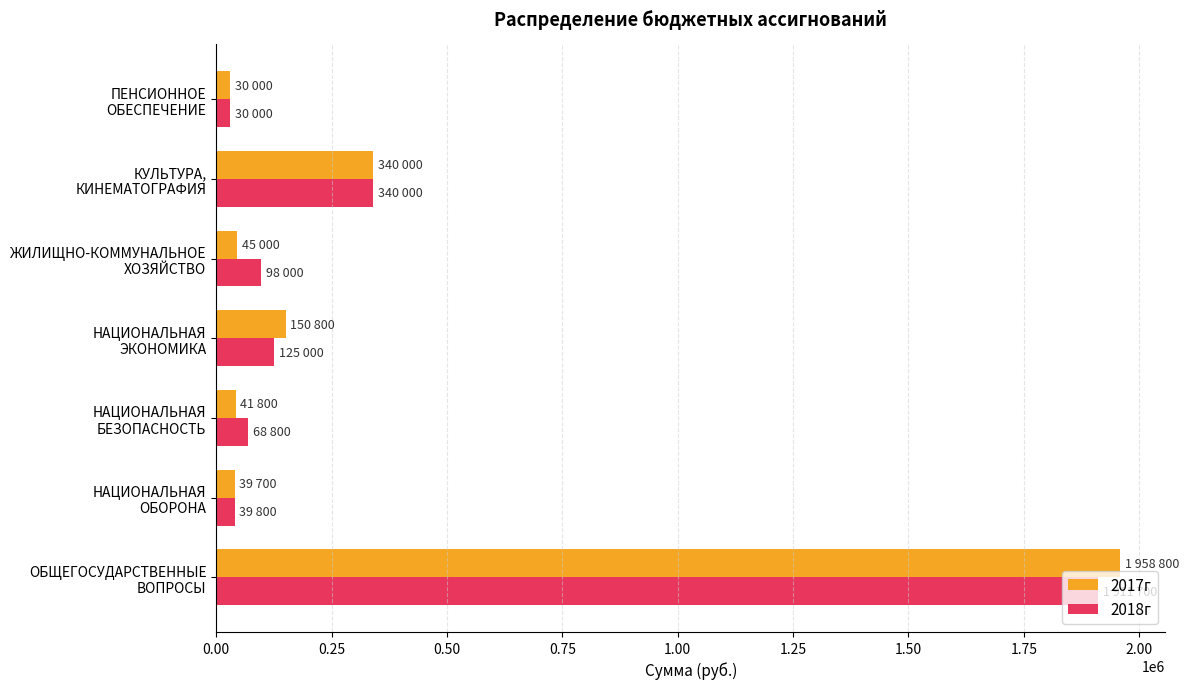

What is the average value of the 2017г series?

372300